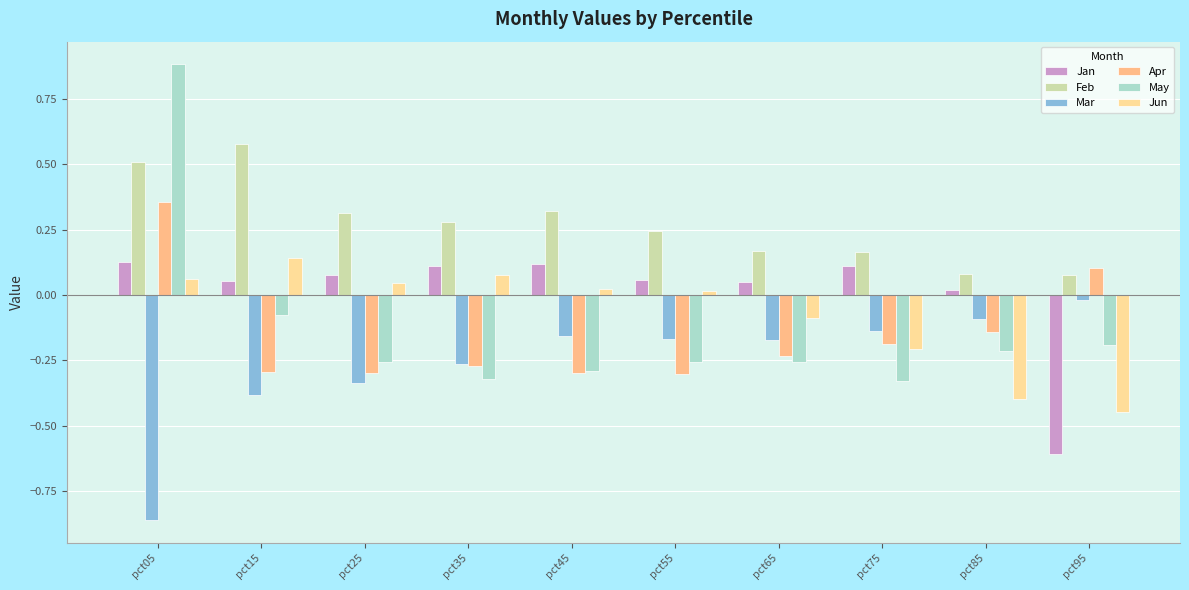

What is the sum of all Mar values?

-2.6